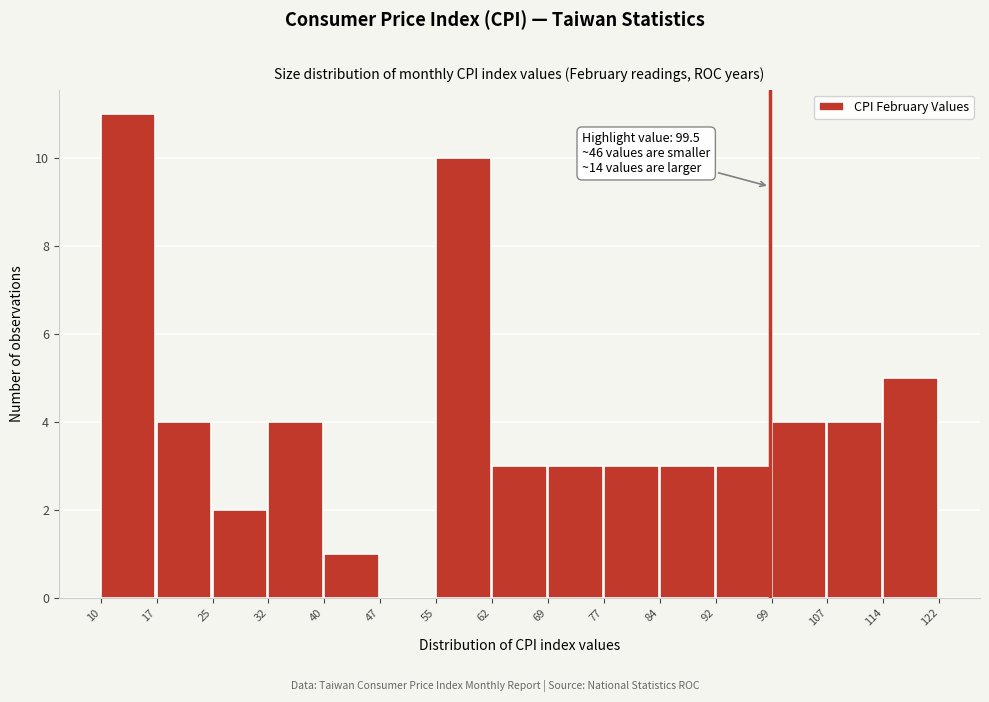

Over which range of the x-axis is the bar tallest?

10 to 17